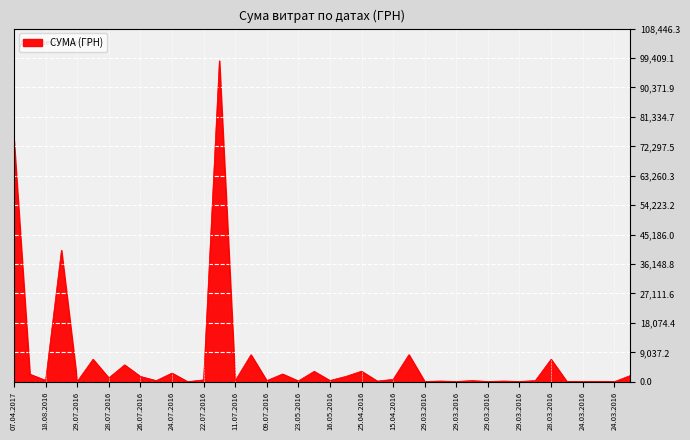

What is the difference between the maximum and minimum values?

98557.6